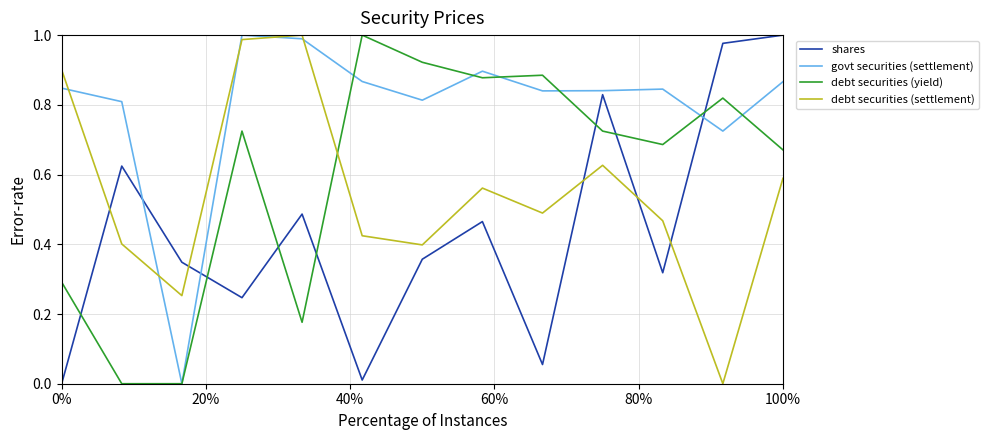

How many lines are shown in the chart?

4